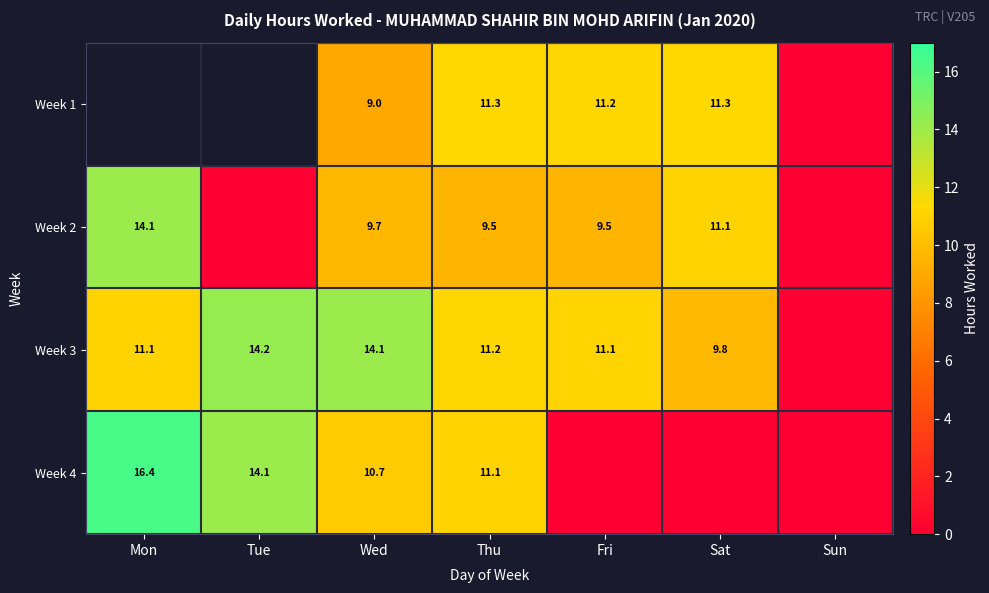

True or false: Week 3 has a value of 11.2 at Thu.

True